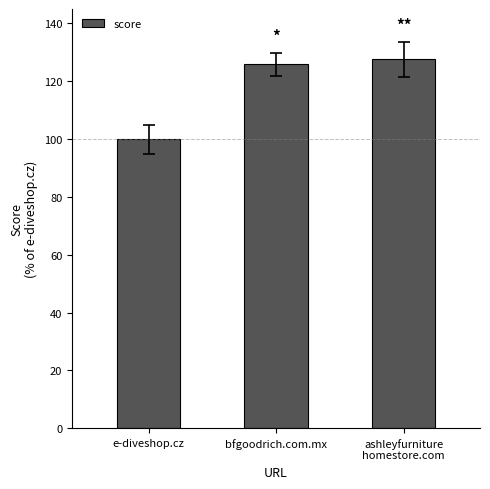

Read the value at e-diveshop.cz.

100.0